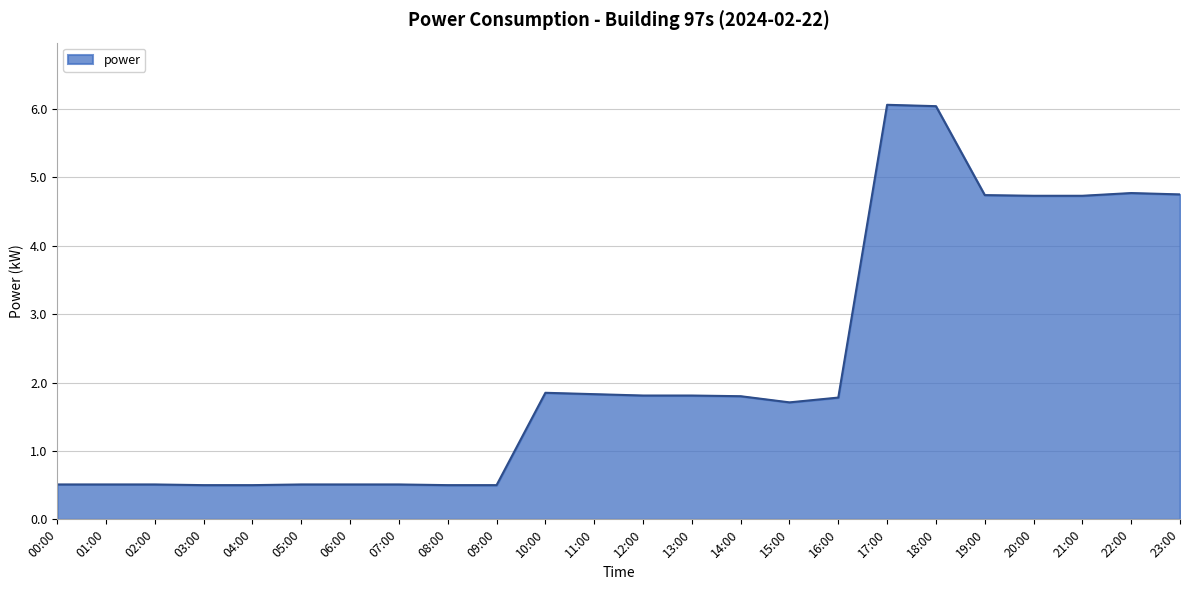

What position from the right is 16:00?

8